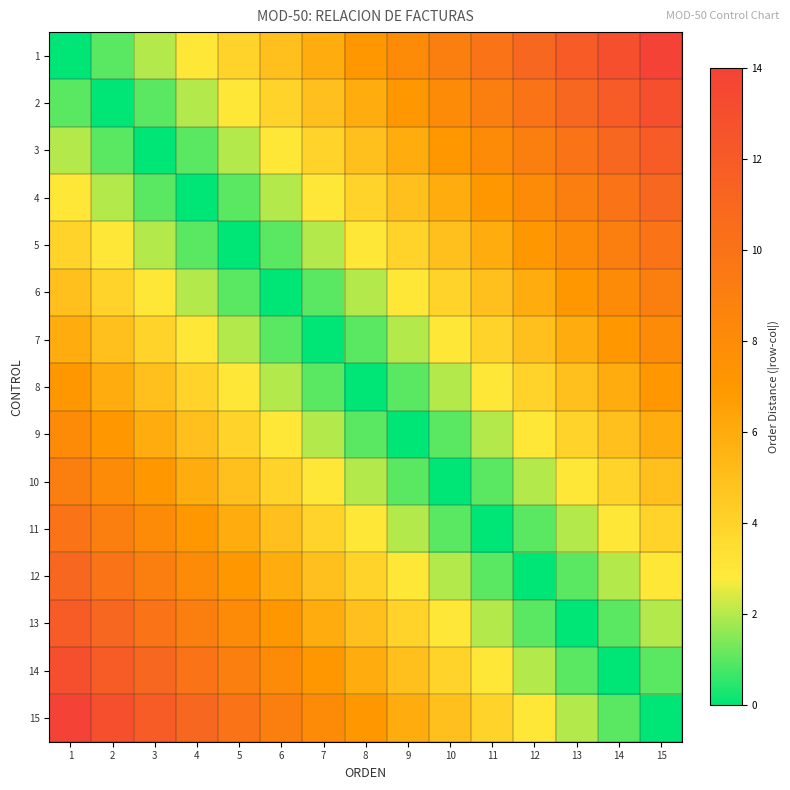

What is the greatest value displayed?

14